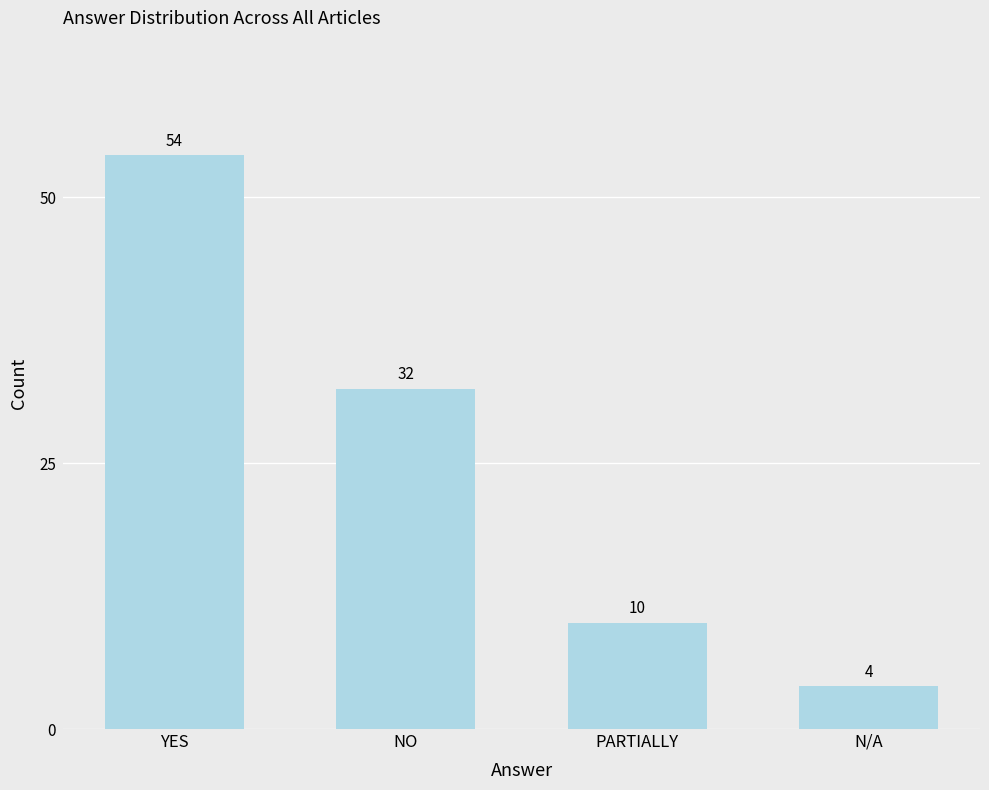

Rank the categories by value from highest to lowest.

YES, NO, PARTIALLY, N/A